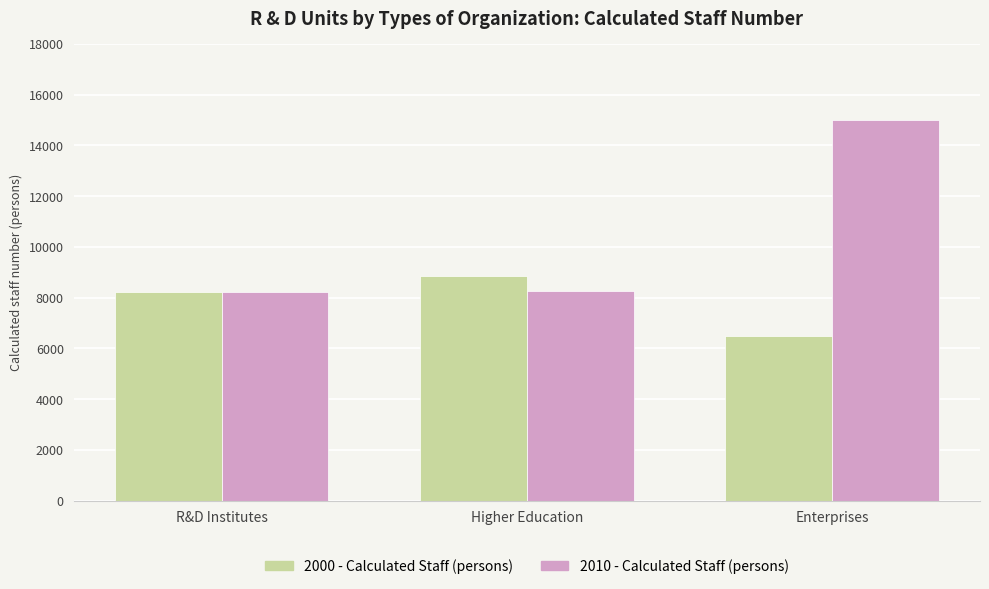

What is the difference between the maximum and minimum values in the 2000 - Calculated Staff (persons) series?

2388